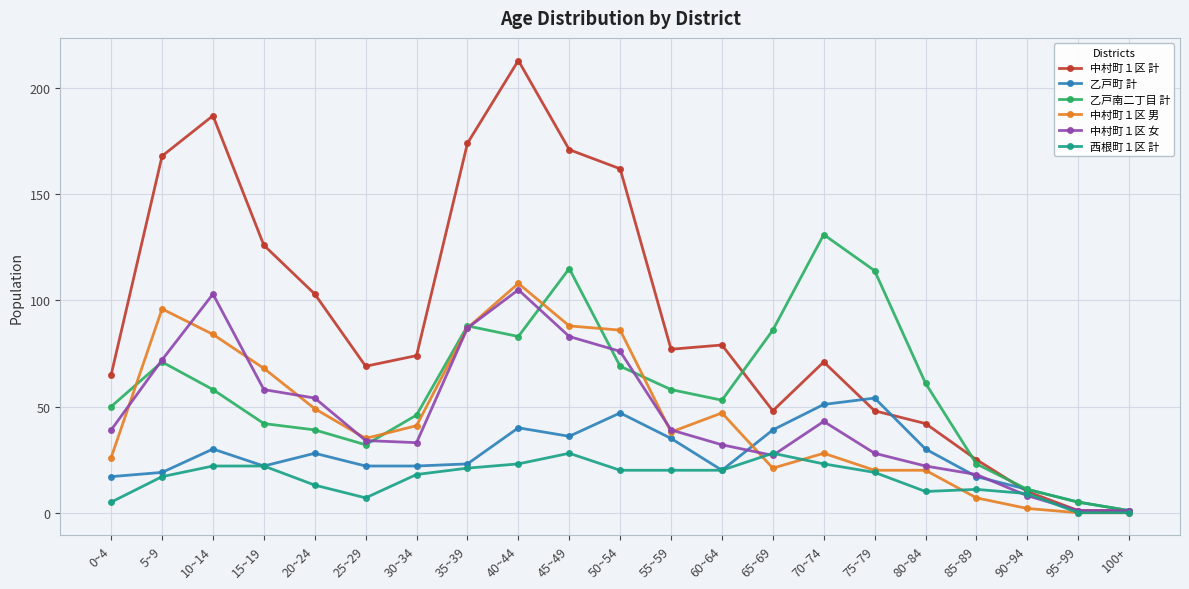

Is the value of 中村町１区 男 at 40~44 greater than the value of 乙戸南二丁目 計 at 60~64?

Yes